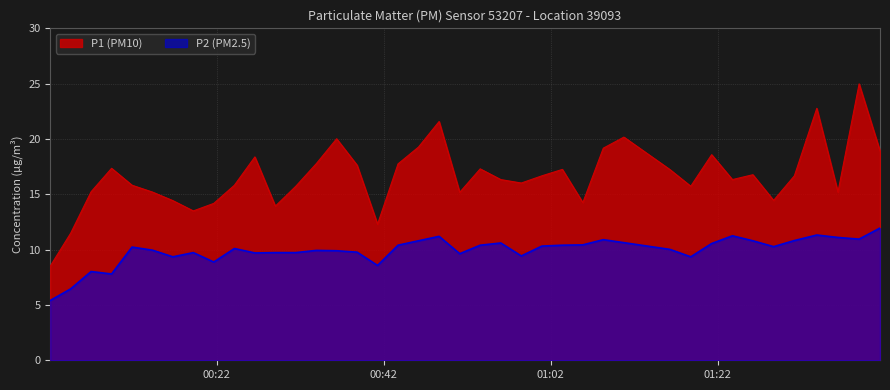

What is the difference between the maximum and minimum values in the P1 (PM10) series?

16.5